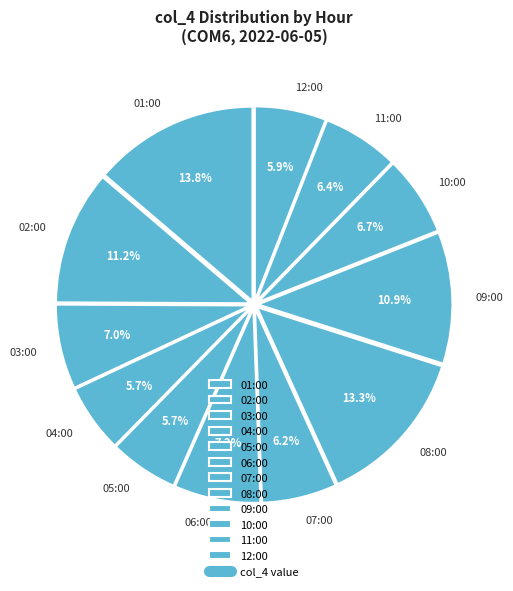

What percentage is NOT represented by 08:00?

86.7%